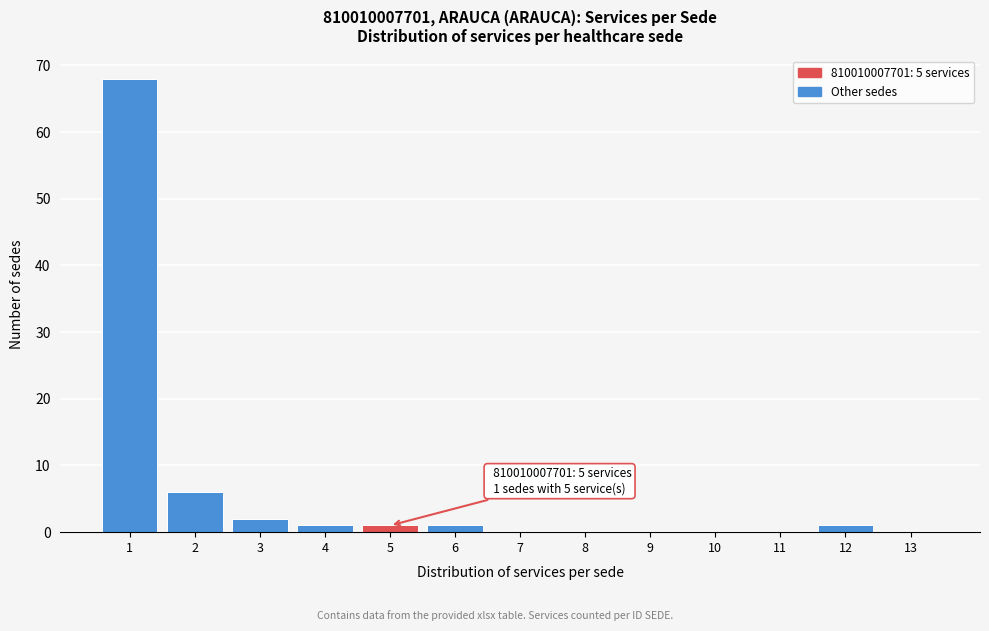

Reading left to right, extract all data points from this chart.

1=68	2=6	3=2	4=1	5=1	6=1	7=0	8=0	9=0	10=0	11=0	12=1	13=0